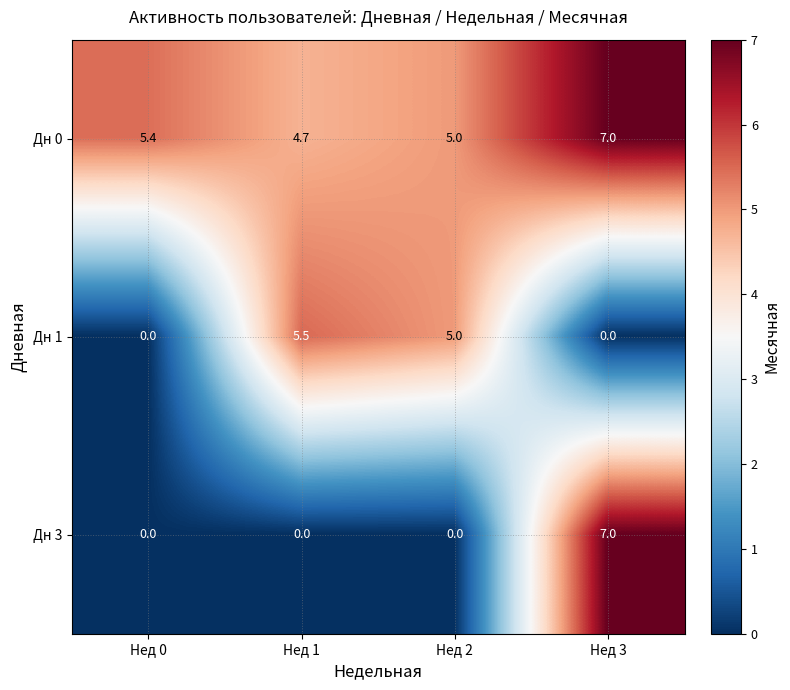

The value of Дн 0 at Нед 0 is 2.9. True or false?

False